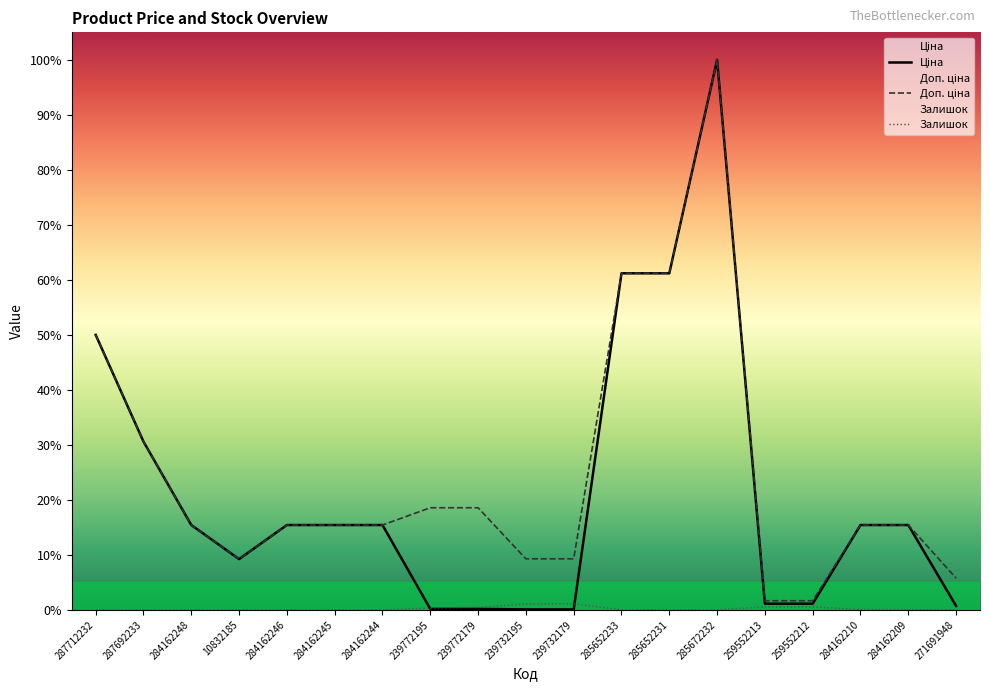

True or false: Залишок and Доп. ціна intersect in this chart.

False